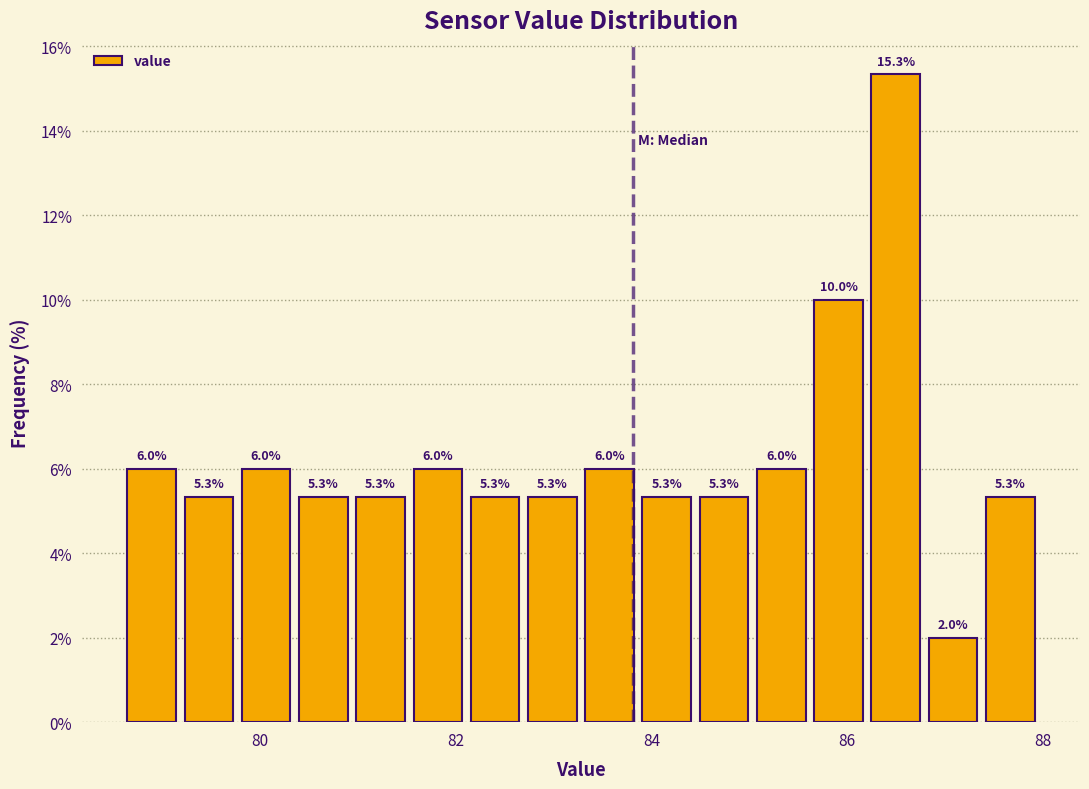

Around what value on the x-axis is the tallest bar? Give the approximate position of its centre, as read against the axis.

86.4